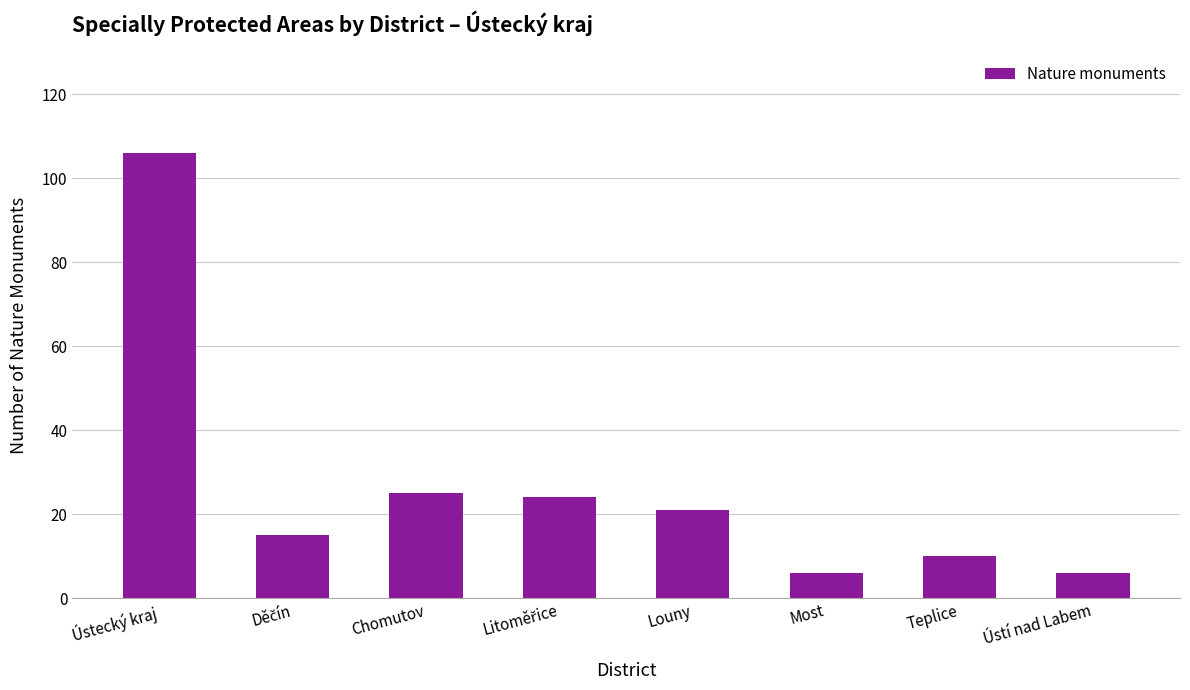

At which category does the chart reach its peak across all series?

Ústecký kraj